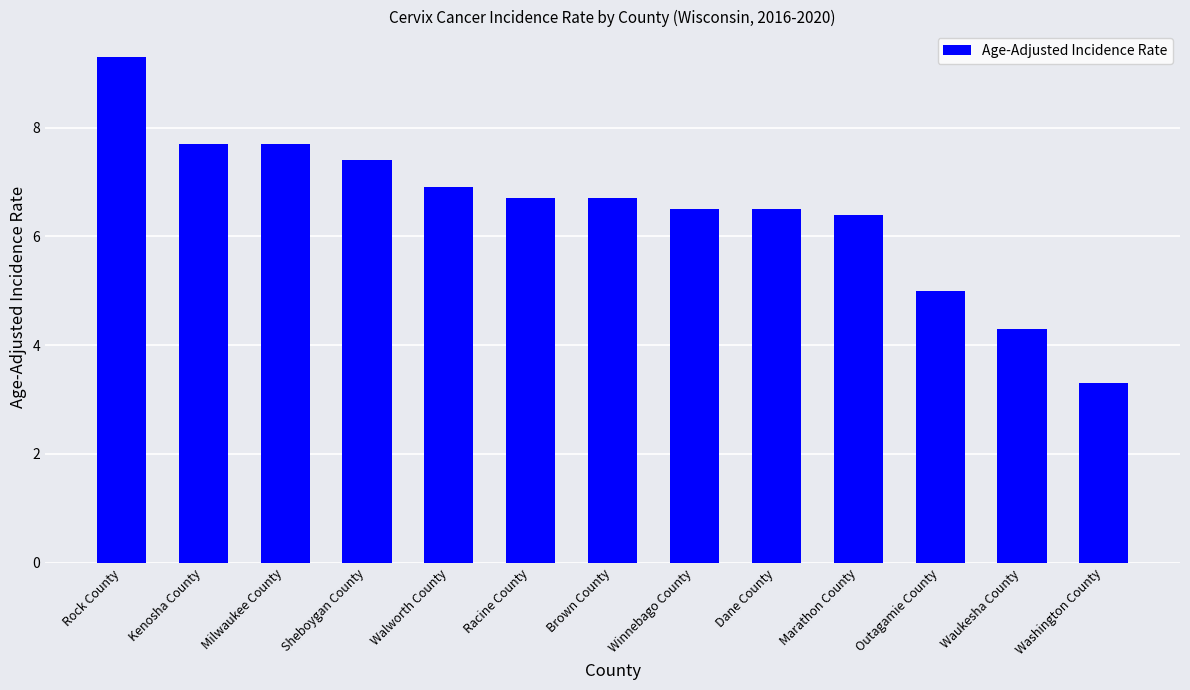

What is the difference between the second highest and second lowest values?

3.4